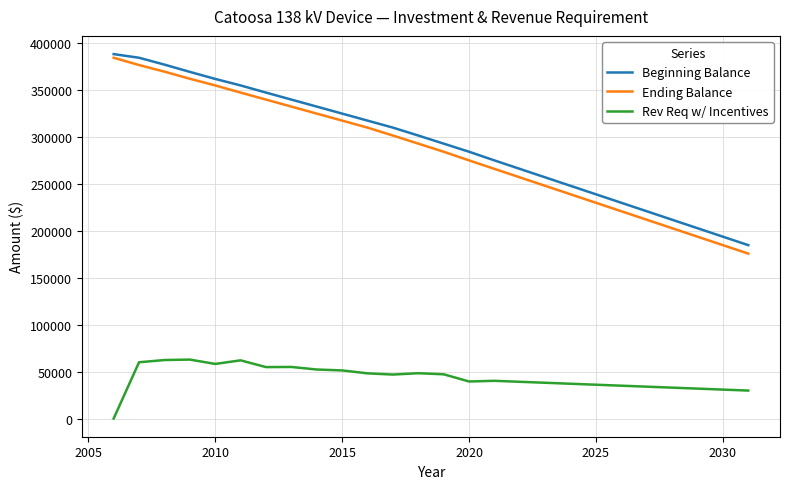

True or false: Beginning Balance and Rev Req w/ Incentives cross at least once.

False